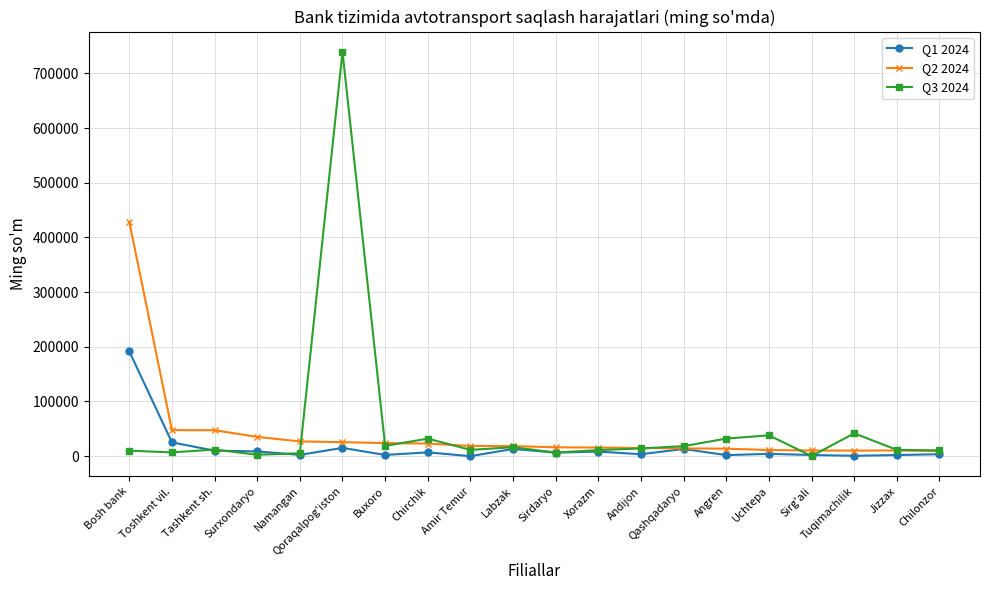

What is the label of the 1st point from the right?

Chilonzor